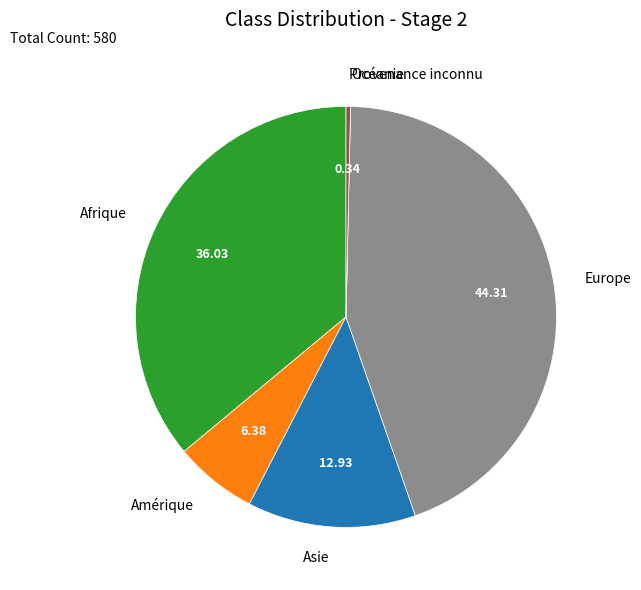

Is it true that Amérique is 6% of the pie?

True